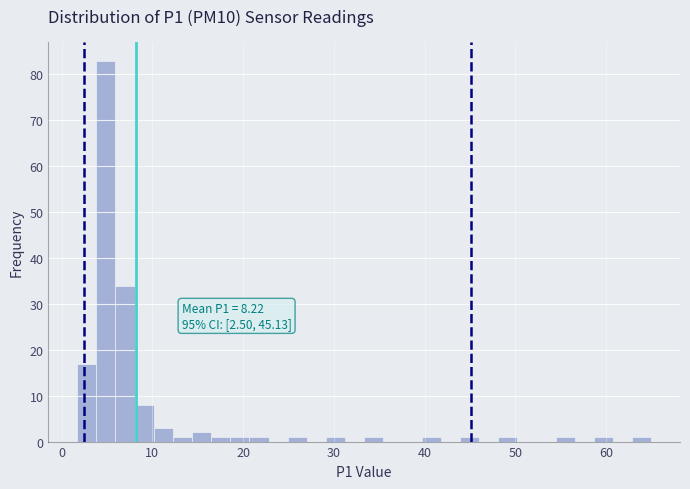

Read against the x-axis, roughly where is the centre of the tallest bar?

5